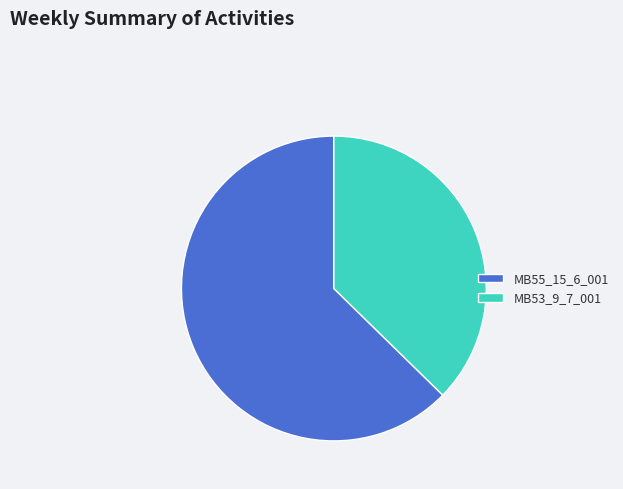

Rank the categories by value from highest to lowest.

MB55_15_6_001, MB53_9_7_001